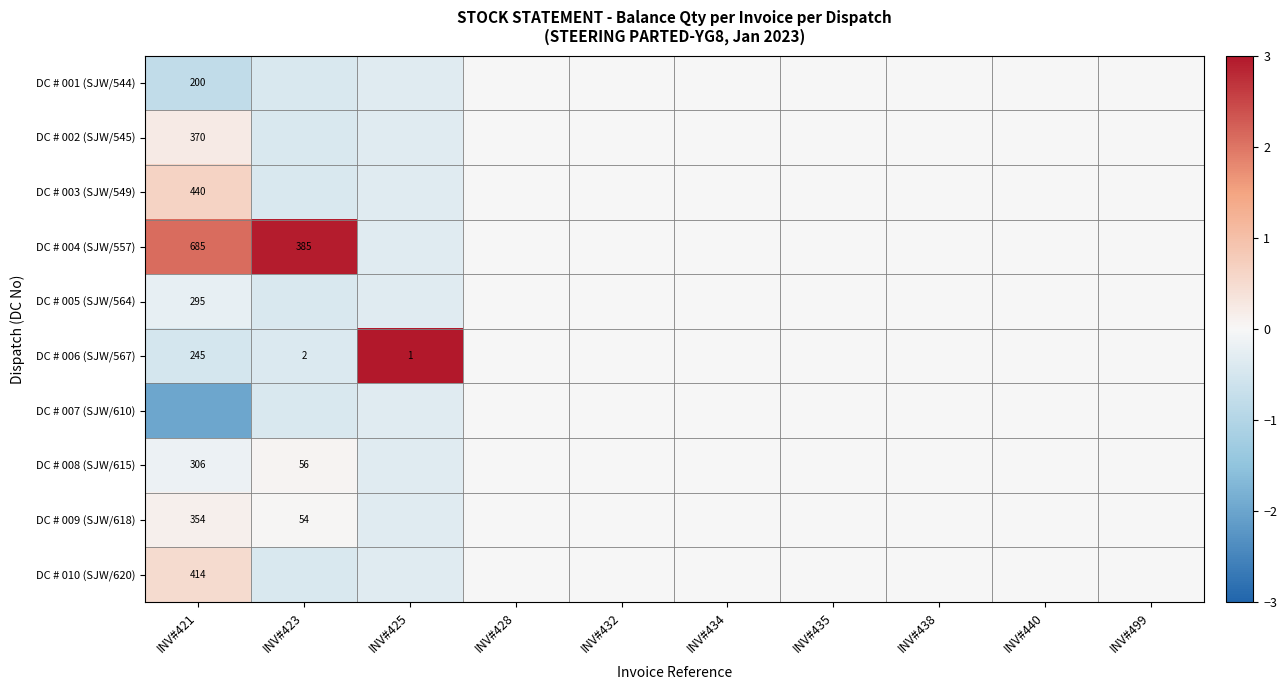

At which category does the chart reach its minimum across all series?

INV#421